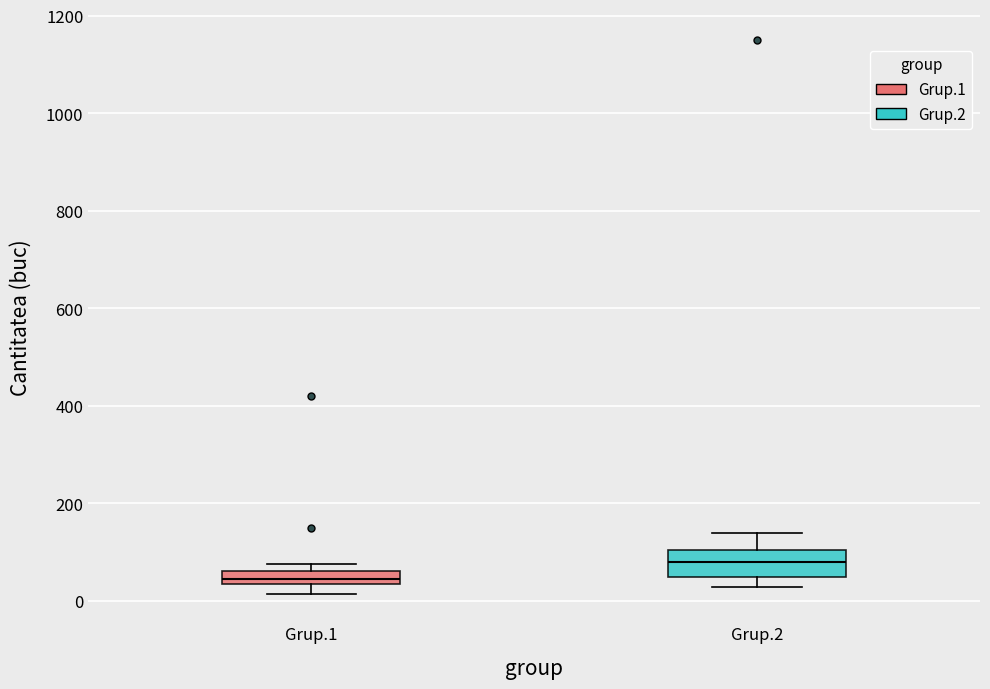

Which box has the highest median line?

Grup.2